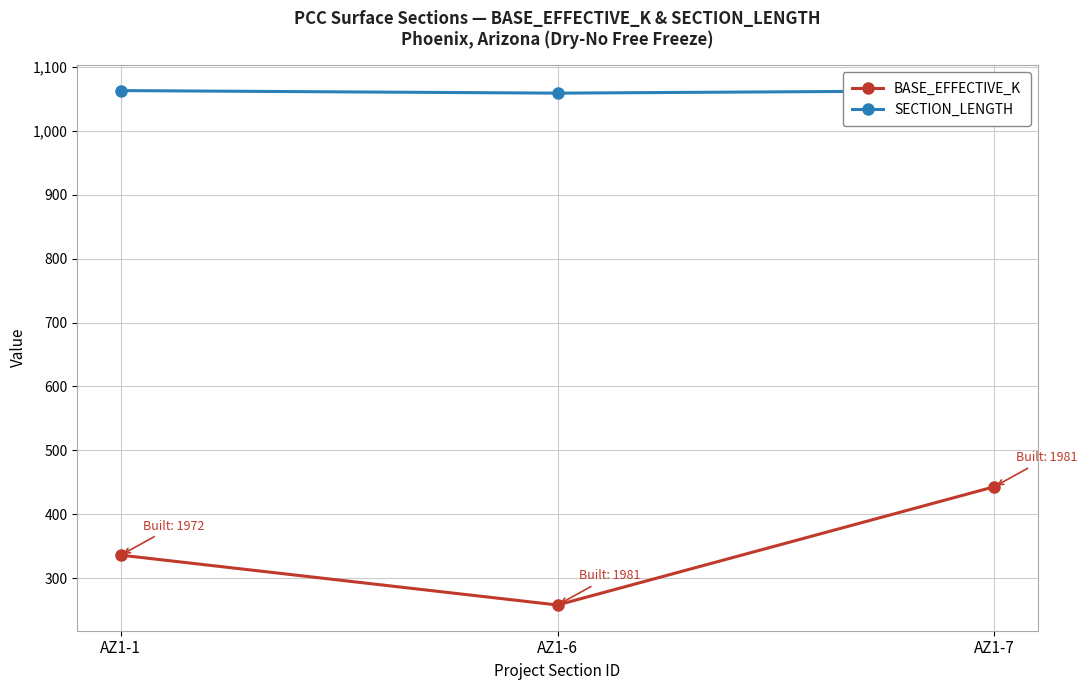

What is the spread (max minus min) of values at AZ1-1?

727